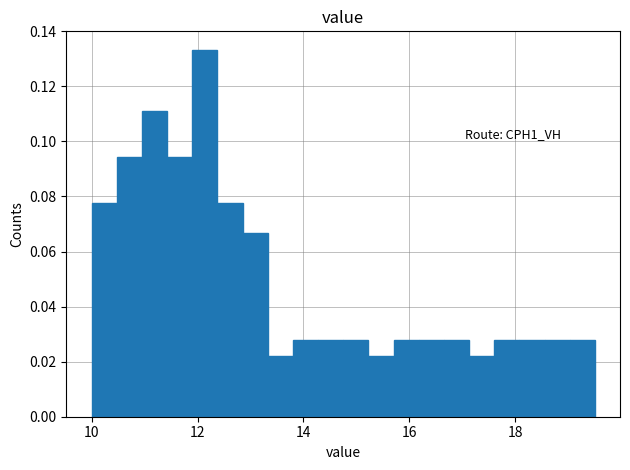

Read against the x-axis, roughly where is the centre of the tallest bar?

12.2